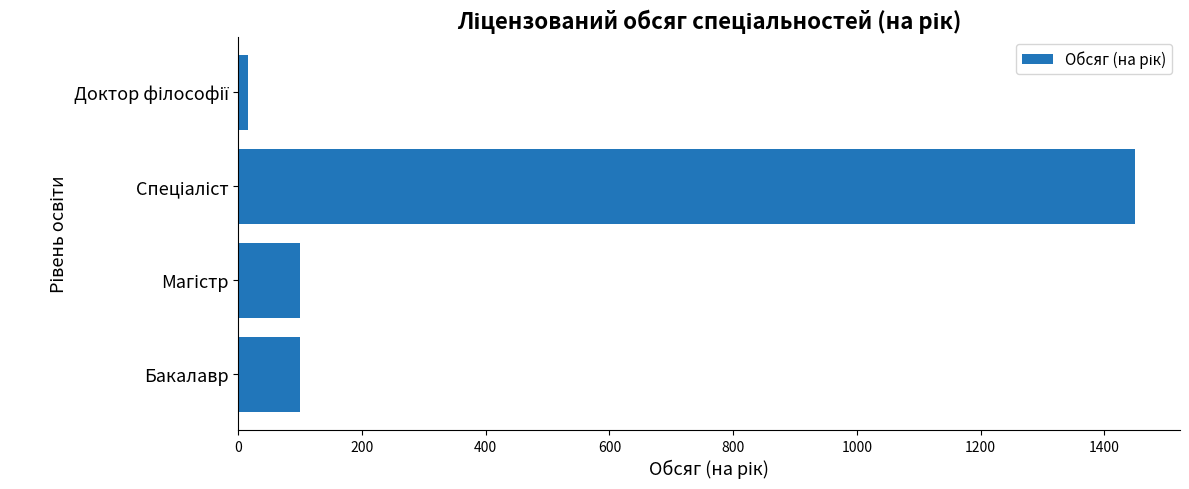

The value at Бакалавр is 100. True or false?

True